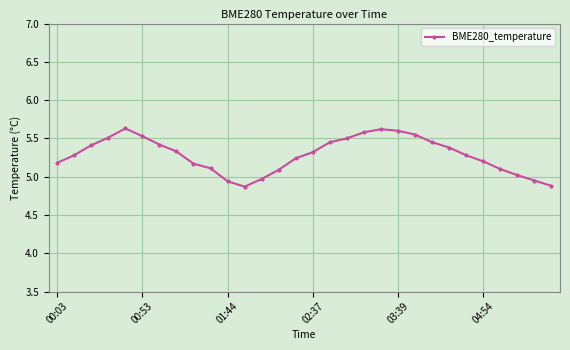

What is the sum of all values?

158.6